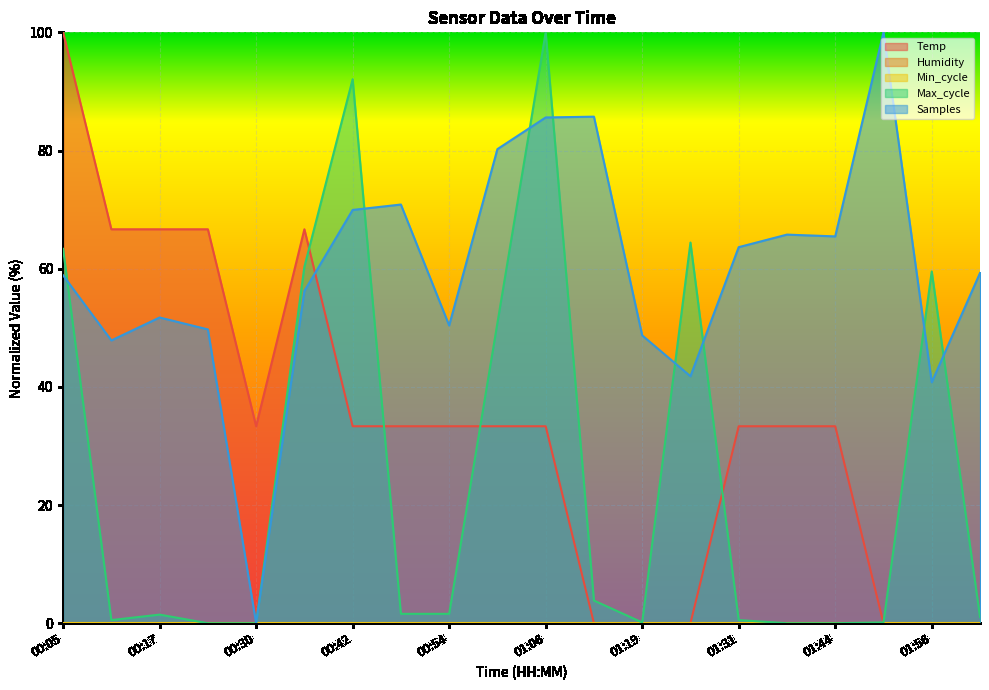

What is the difference between the Max_cycle values at 01:44 and 00:36?

60.3